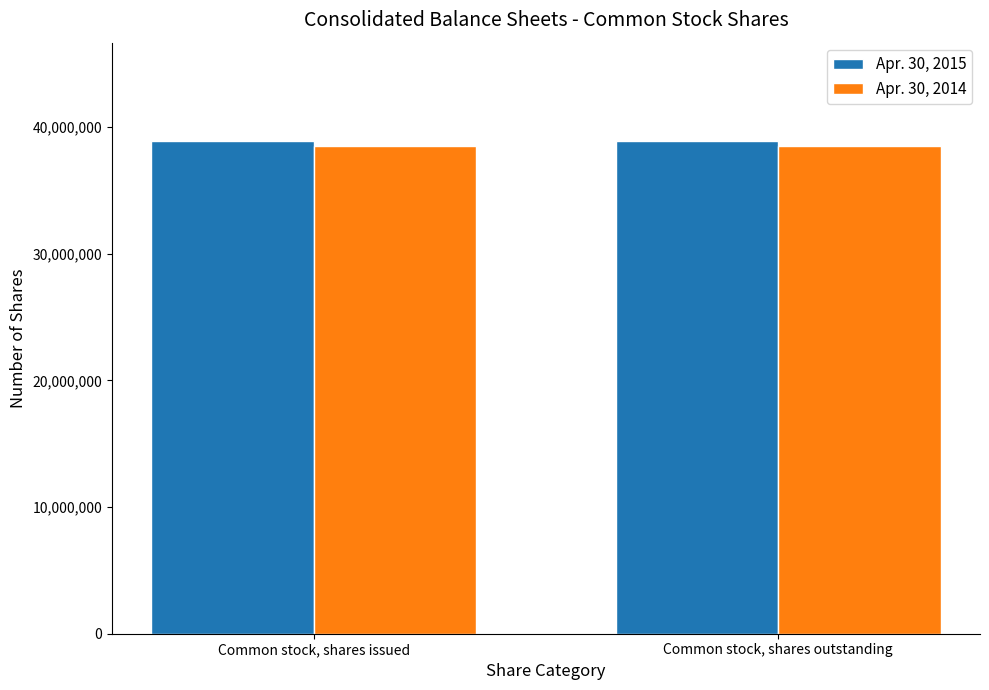

What is the sum of all Apr. 30, 2014 values?

77014774